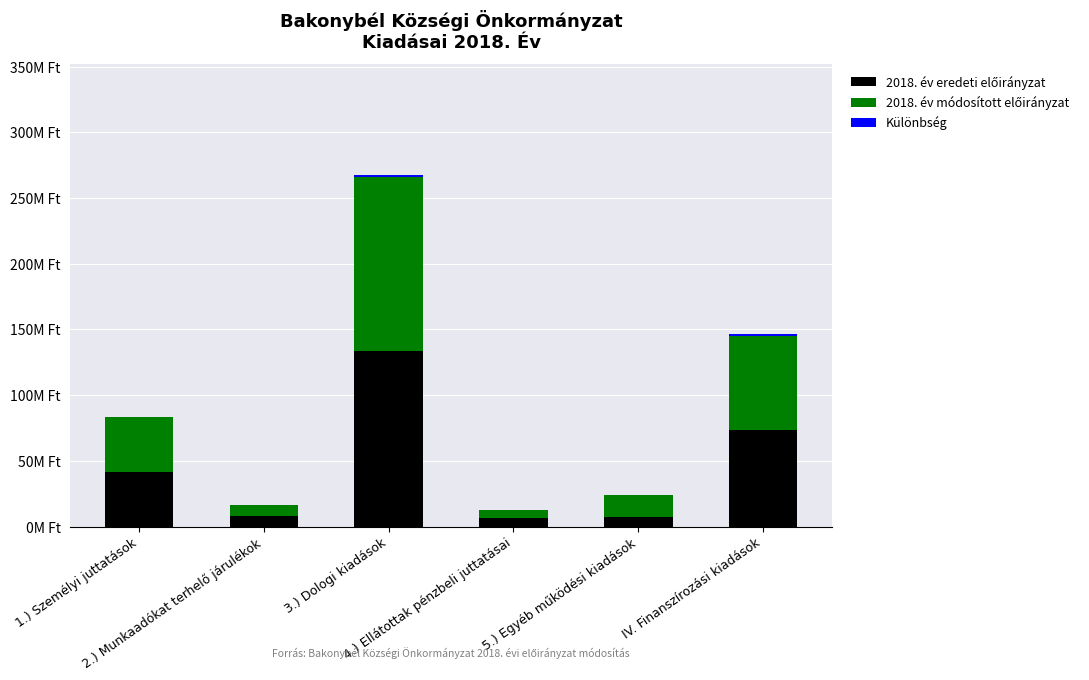

What is the label of the 5th bar from the left?

5.) Egyéb működési kiadások